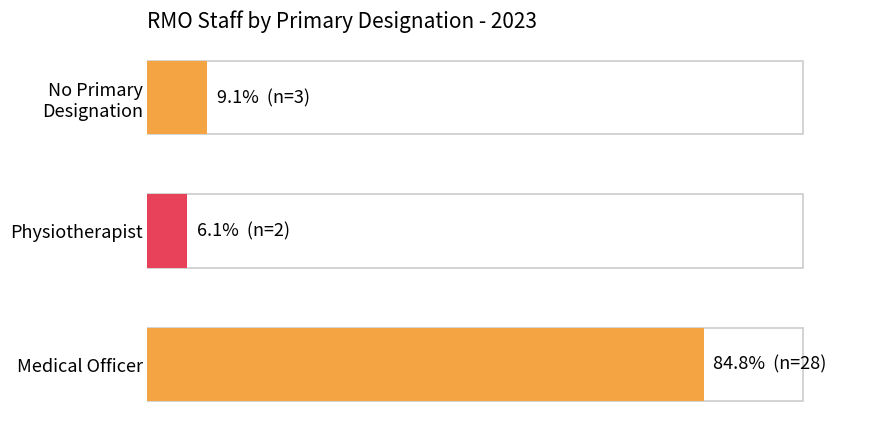

What is the average value?

33.3